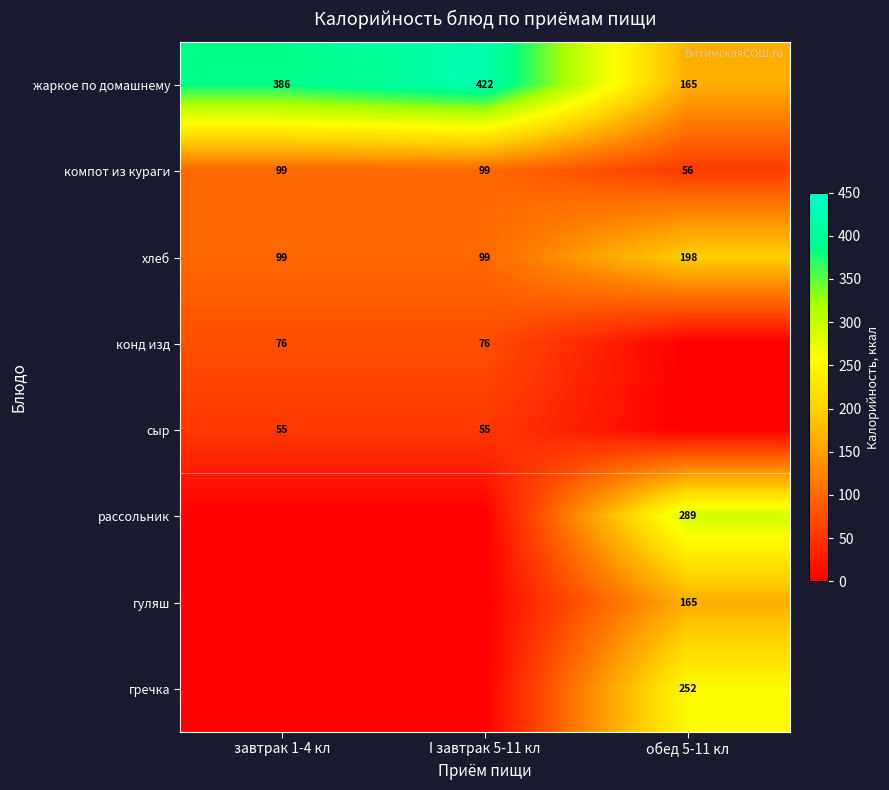

Which category has the lowest value in the компот из кураги series?

обед 5-11 кл